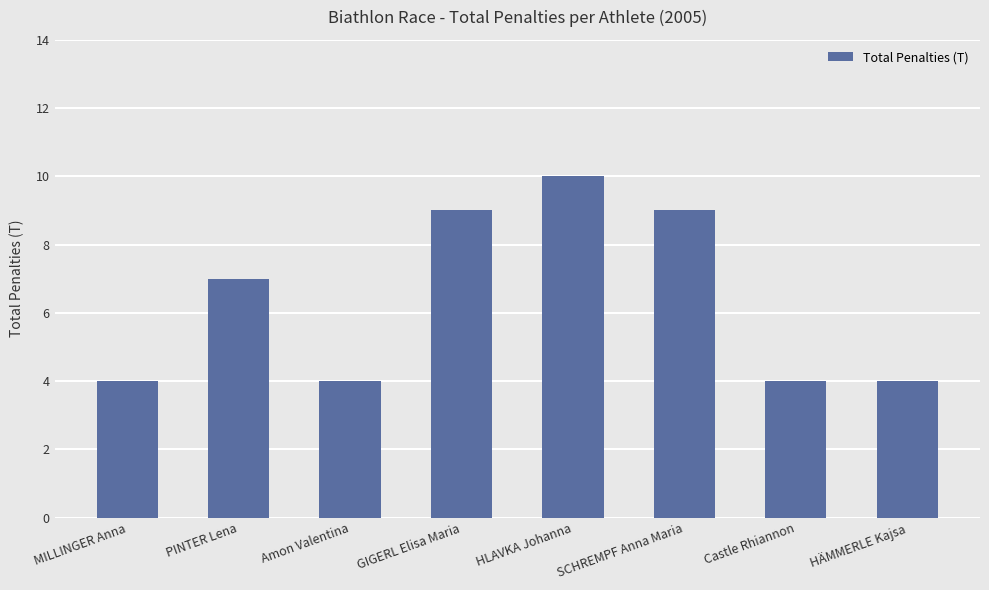

Which has a higher value, MILLINGER Anna or HLAVKA Johanna?

HLAVKA Johanna